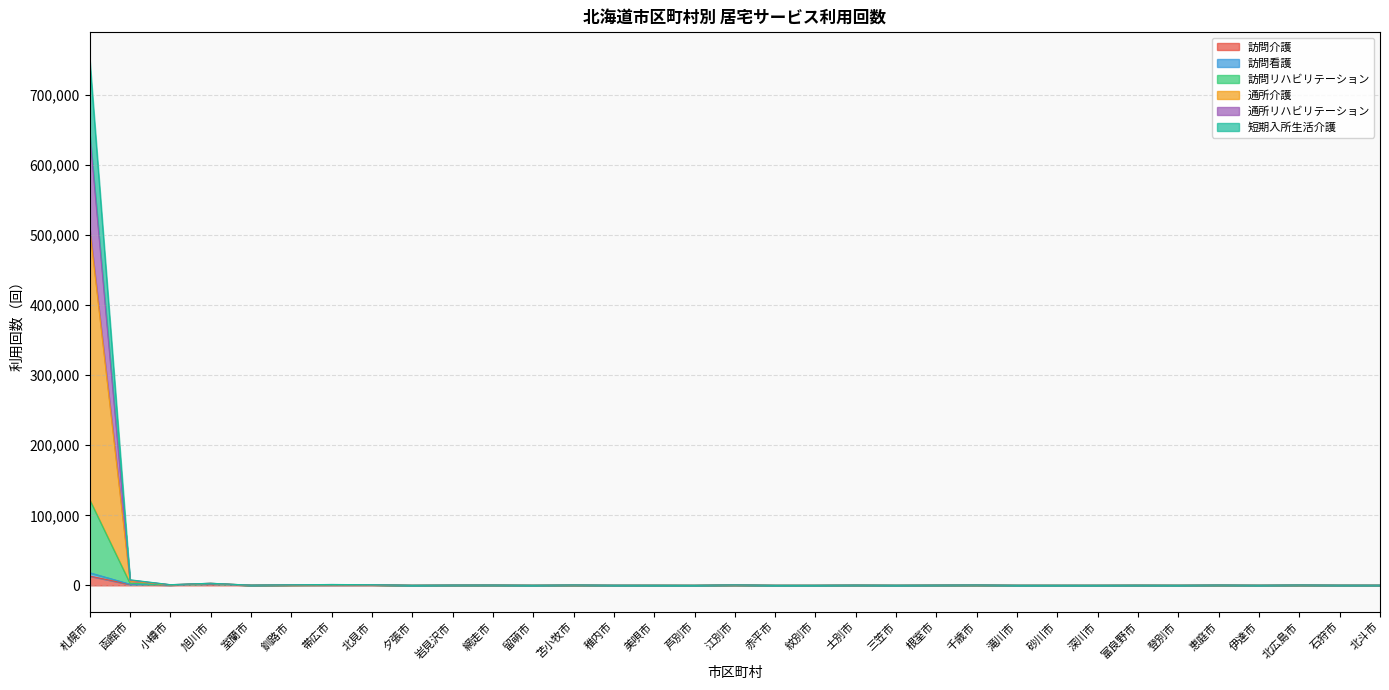

At which category is the sum across all series the highest?

札幌市